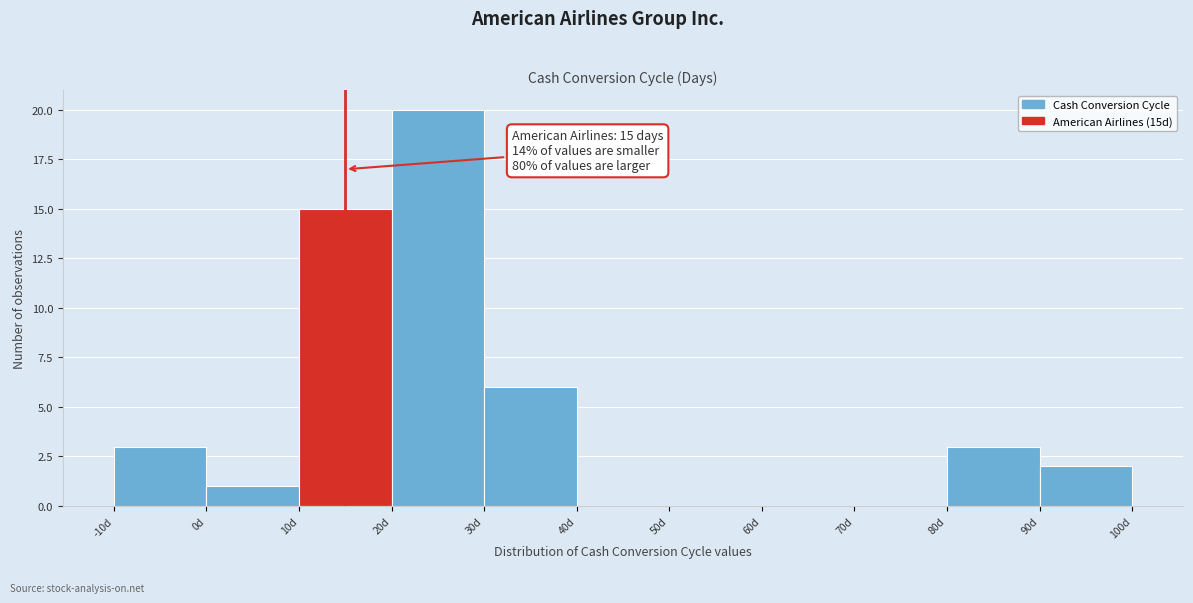

Which range on the x-axis has the tallest bar?

20 to 30